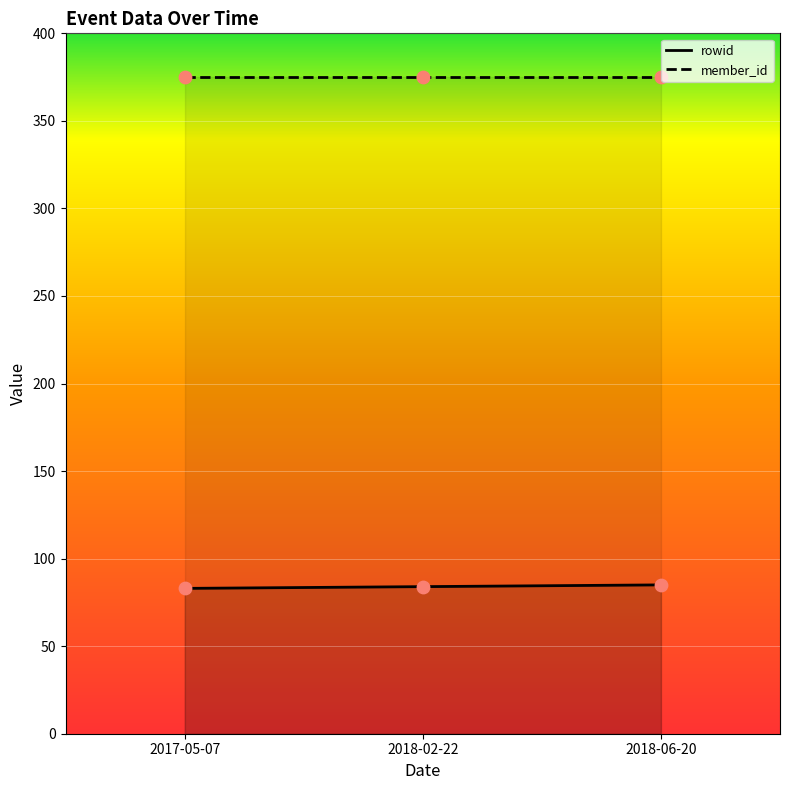

Between 2018-06-20 and 2017-05-07, which is larger?

2018-06-20